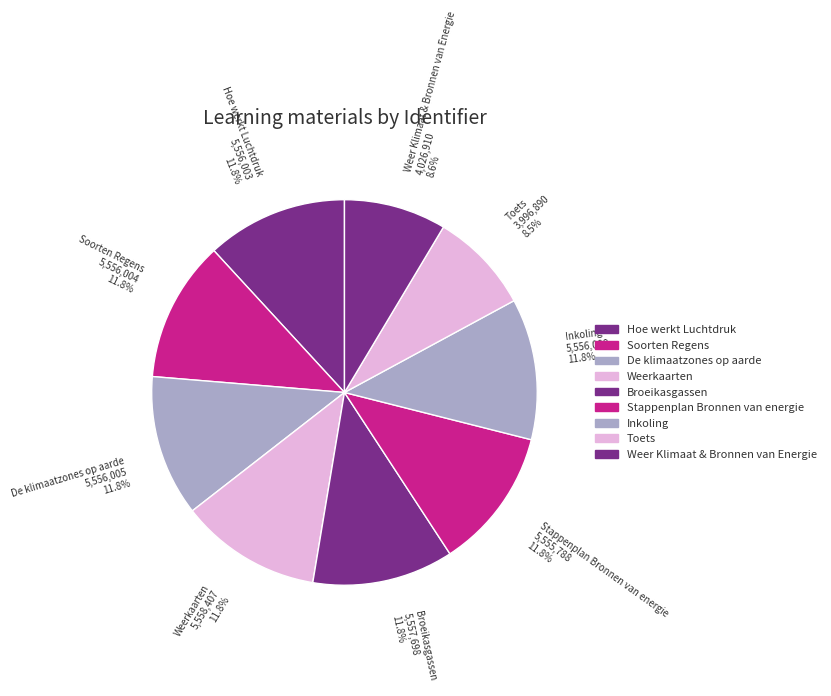

Approximately how many times larger is the value at Weerkaarten 5,558,407 11.8% compared to Soorten Regens 5,556,004 11.8%?

1.0